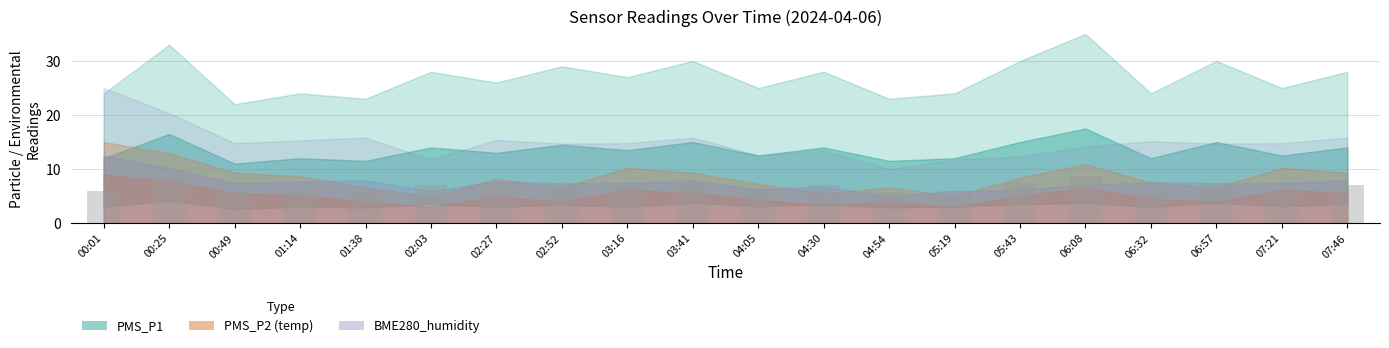

Is it true that the value at 06:32 is 6.0?

True